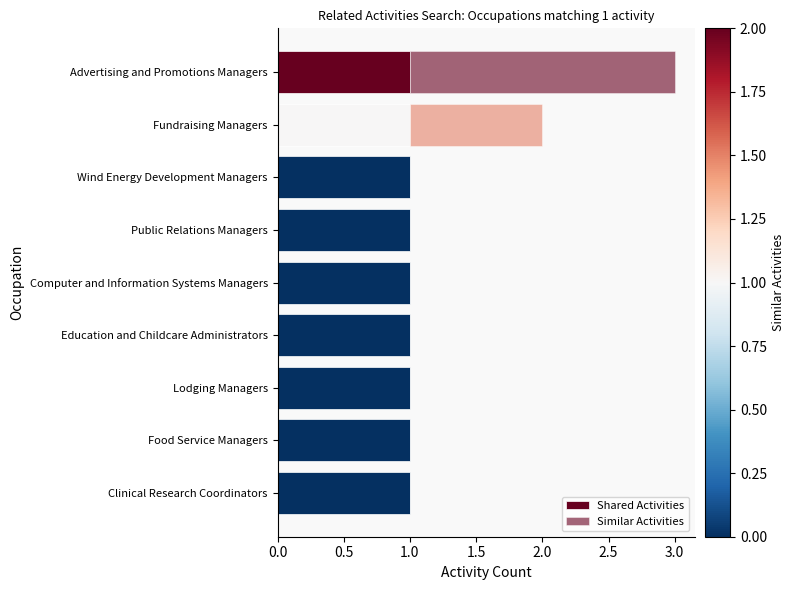

How many series are shown in this chart?

2